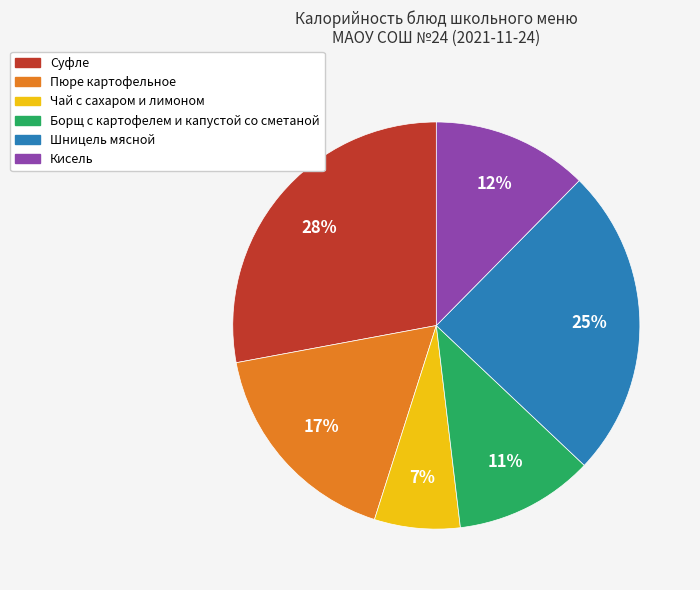

Approximately how many times larger is the value at Кисель compared to Суфле?

0.4